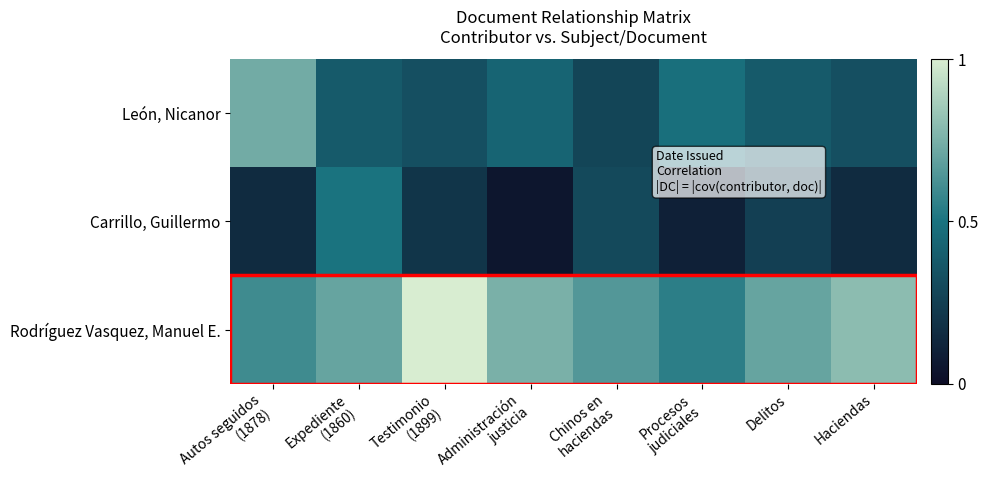

Which series has the largest total across all categories?

Rodríguez Vasquez, Manuel E.